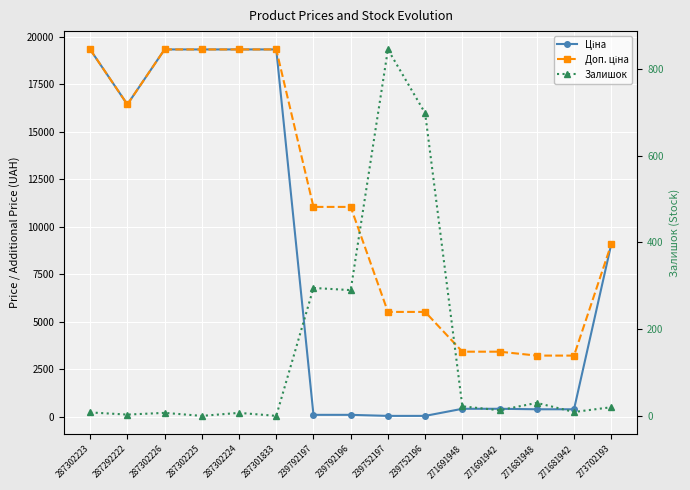

How many lines are shown in the chart?

3